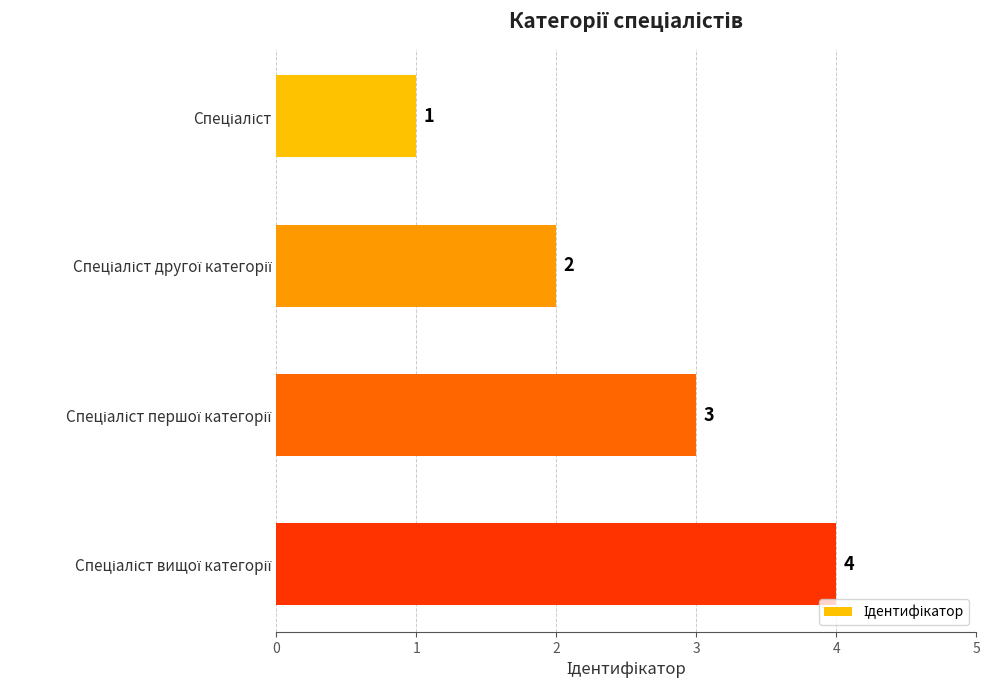

How many values are between 2 and 4?

3